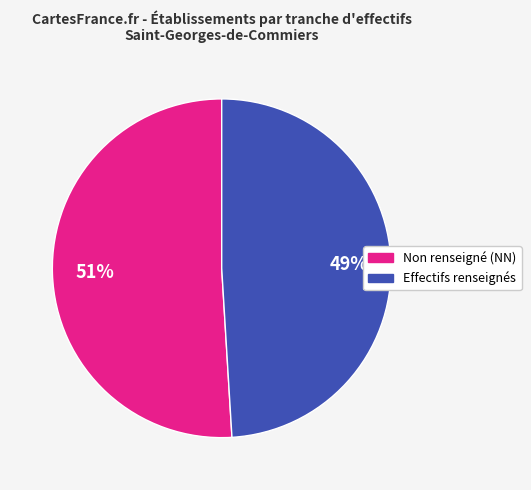

To the nearest percent, what is the difference between the largest and smallest slice percentages?

2%